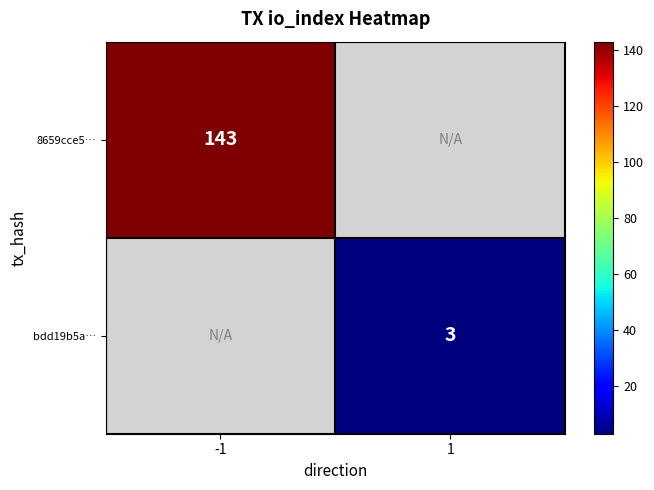

The value of bdd19b5a… at 1 is 3. True or false?

True